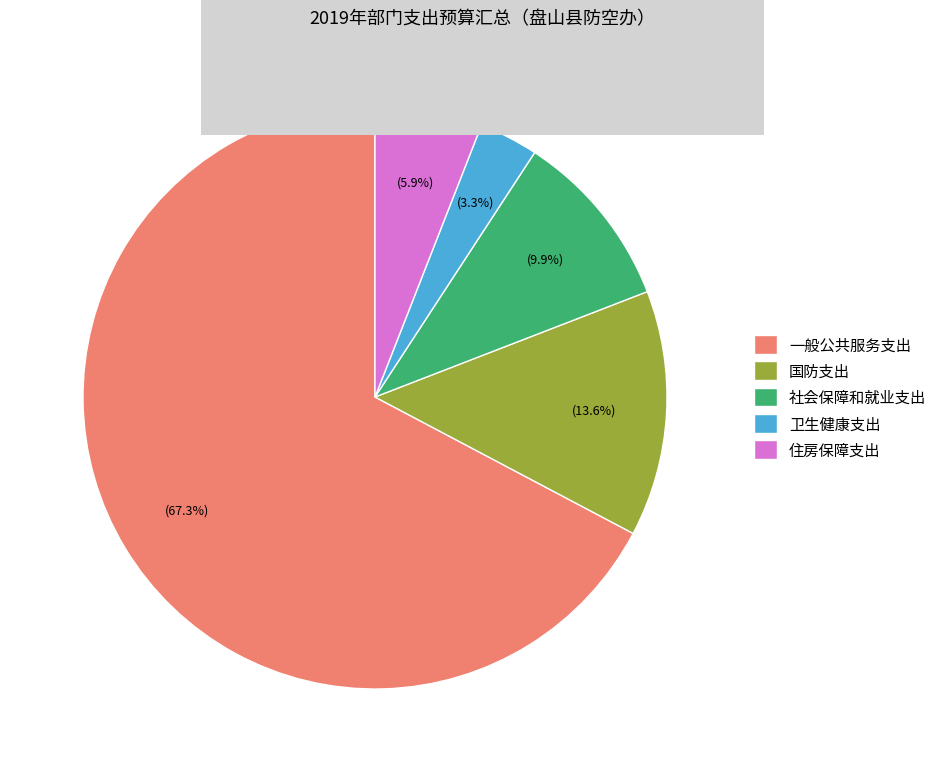

Which category has the smallest portion of the pie?

卫生健康支出